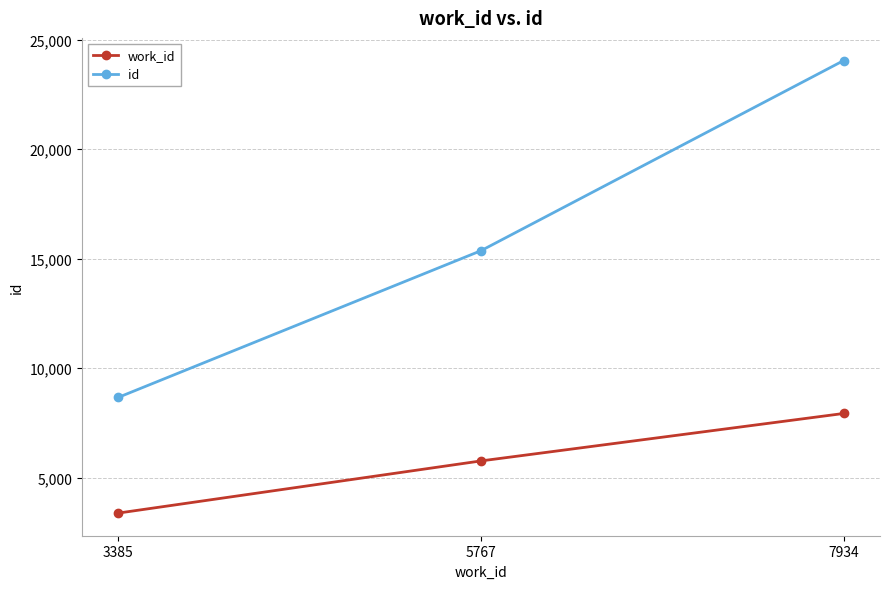

What are all the series names shown in the legend?

work_id, id